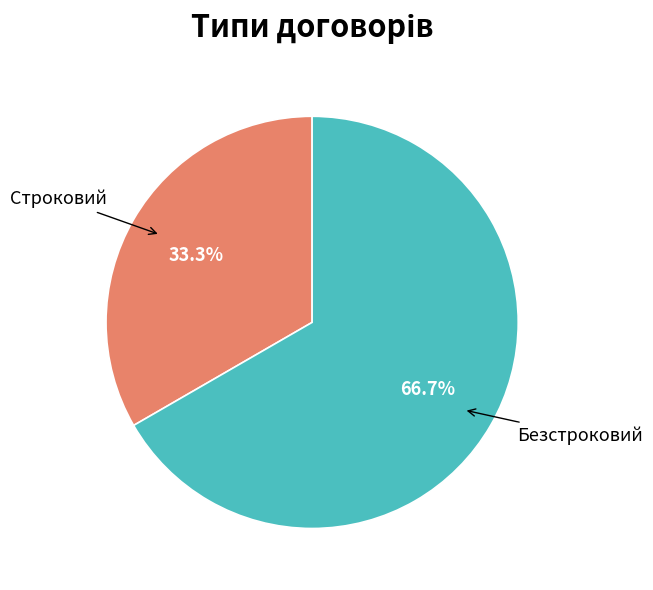

What is the largest slice in the pie chart?

Безстроковий